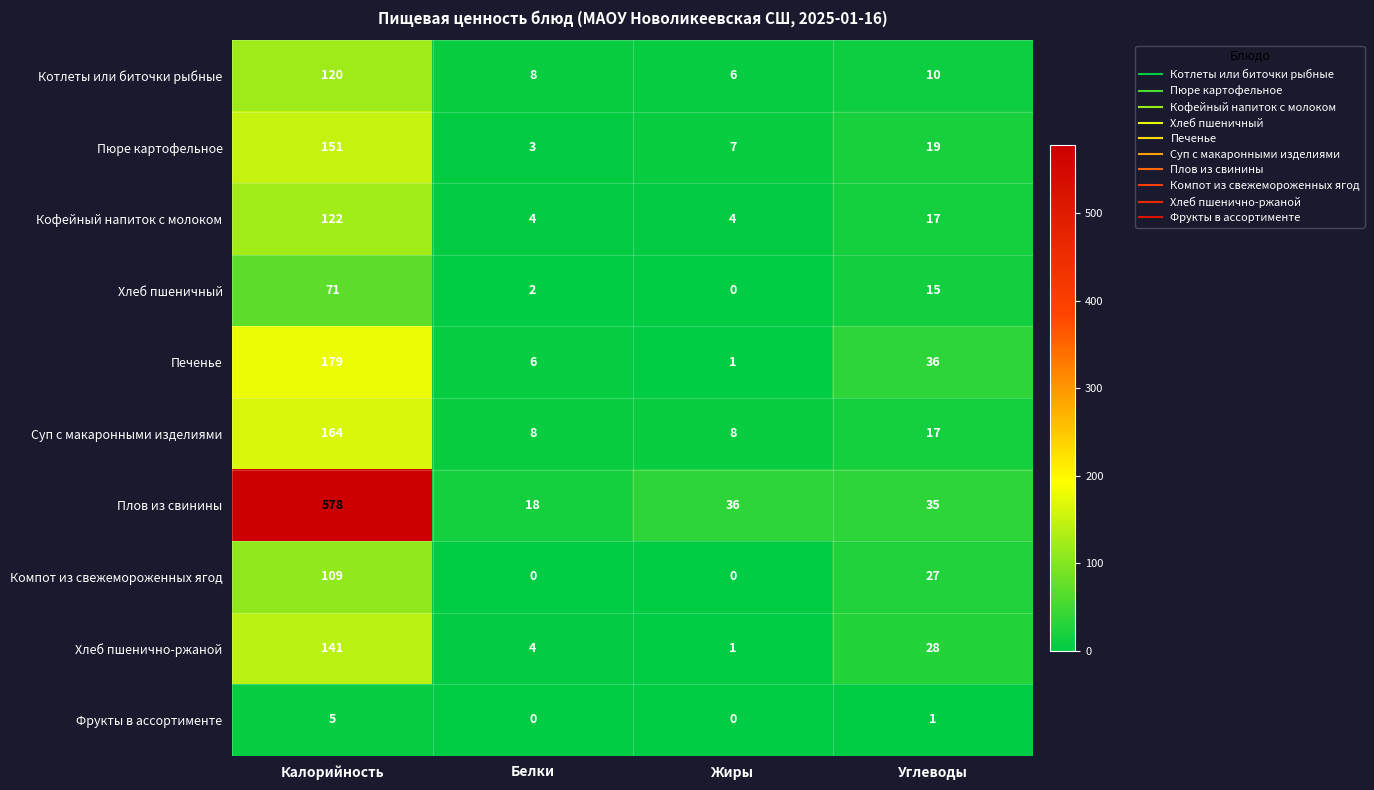

What is the greatest value displayed?

578